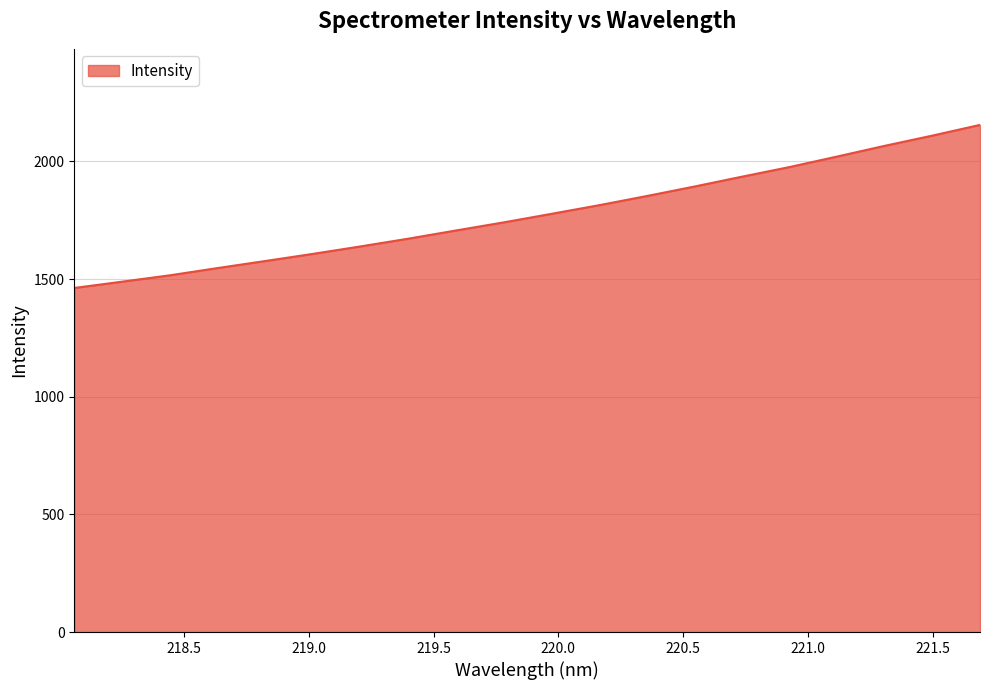

What is the average value?

1777.8